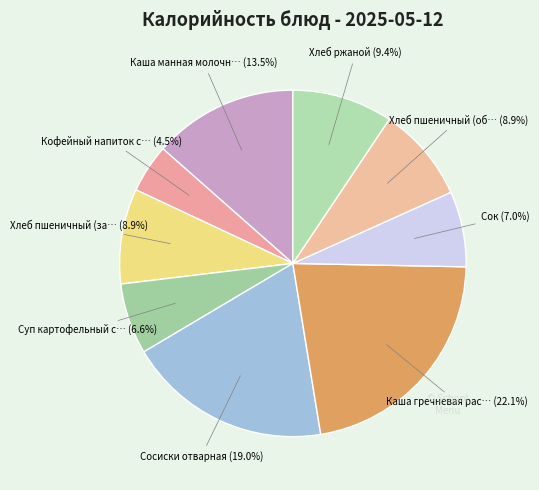

How many slices are in this pie chart?

9